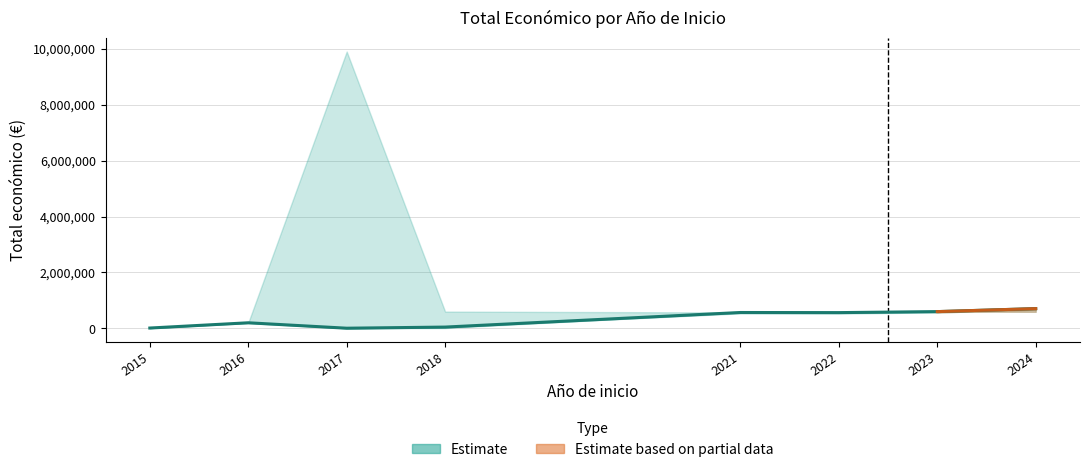

At which label is the value closest to 356323?

2016